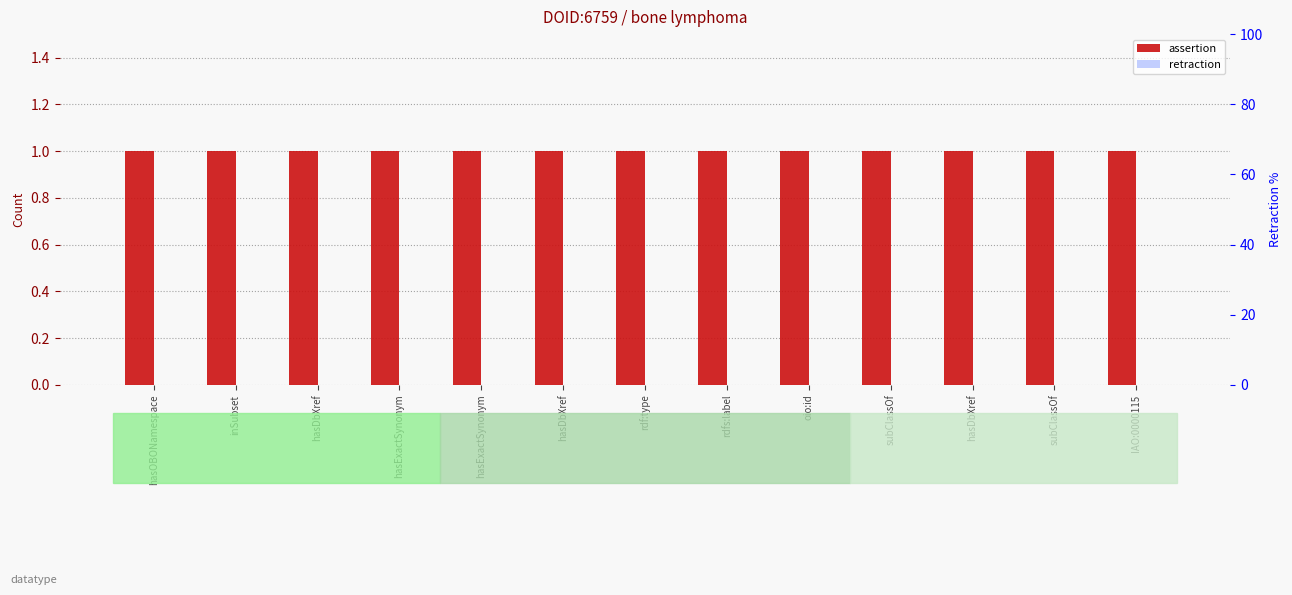

Rank the series at hasDbXref from lowest to highest value.

retraction, assertion